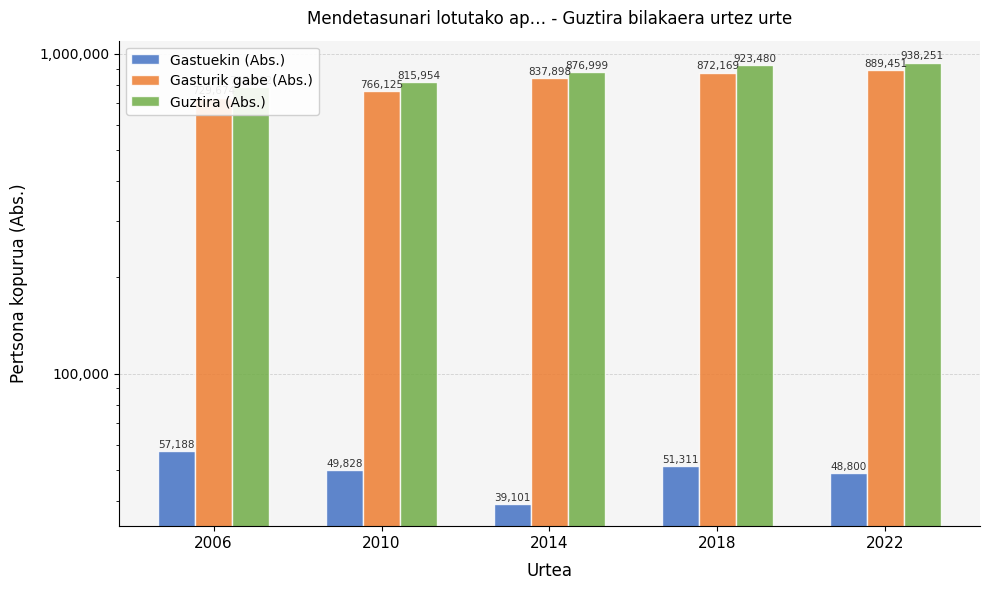

At how many categories does at least one series exceed 362964?

5